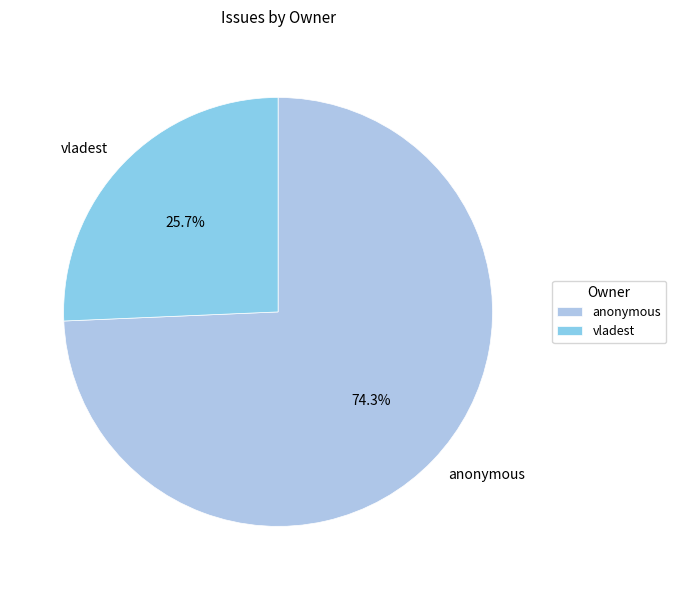

Is it true that anonymous is 74% of the pie?

True